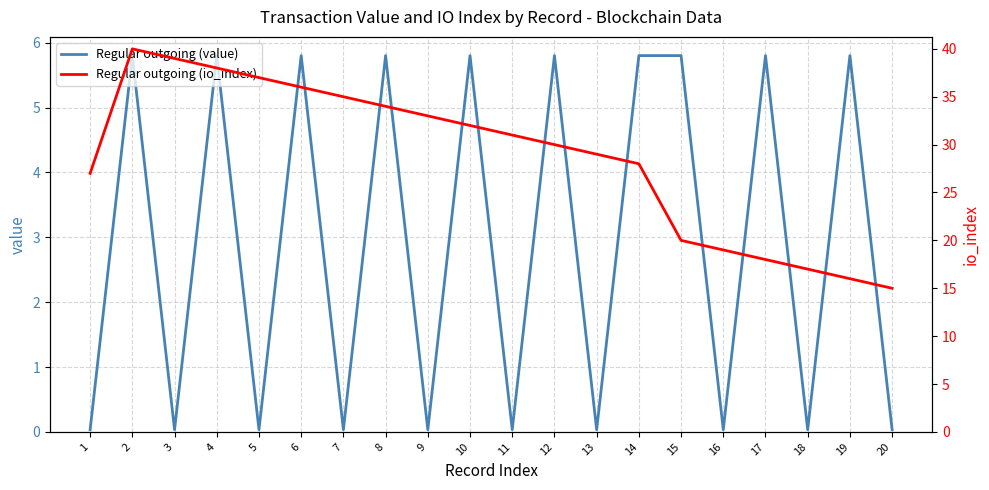

Rank the series at 18 from lowest to highest value.

Regular outgoing (value), Regular outgoing (io_index)